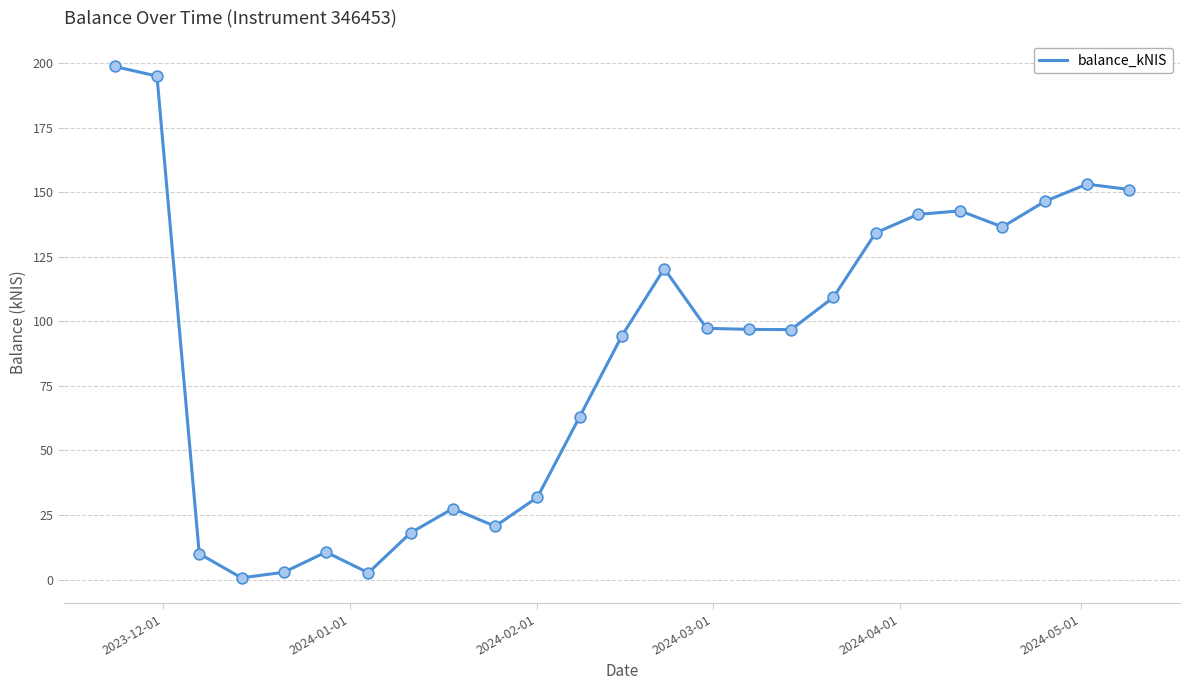

What is the greatest value displayed?

198.7